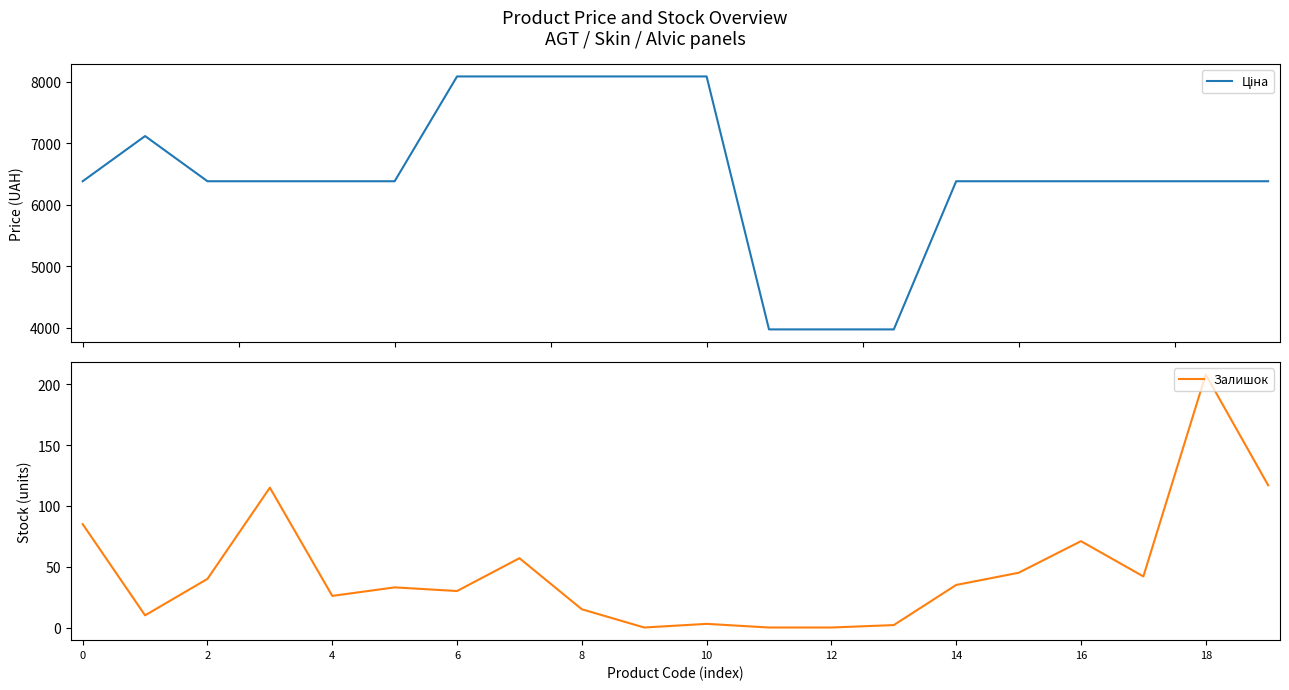

Is it true that Залишок equals 44.2 at 8?

False